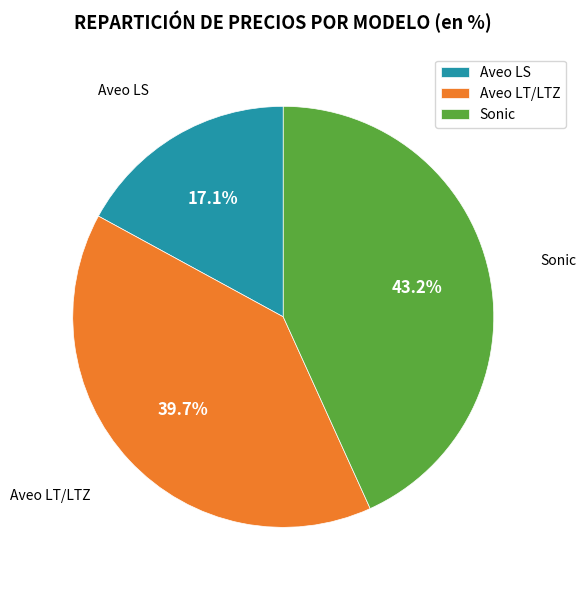

What is the ratio of the value at Aveo LT/LTZ to the value at Sonic?

0.9